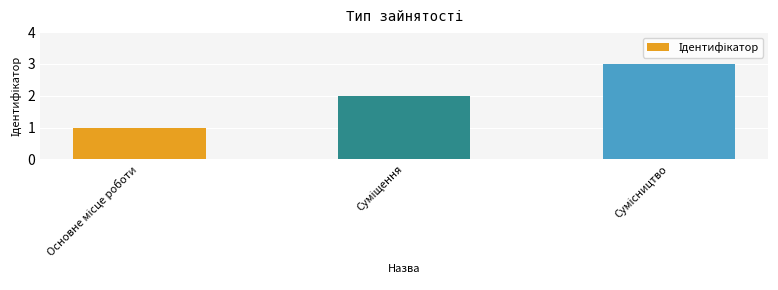

What is the greatest value displayed?

3